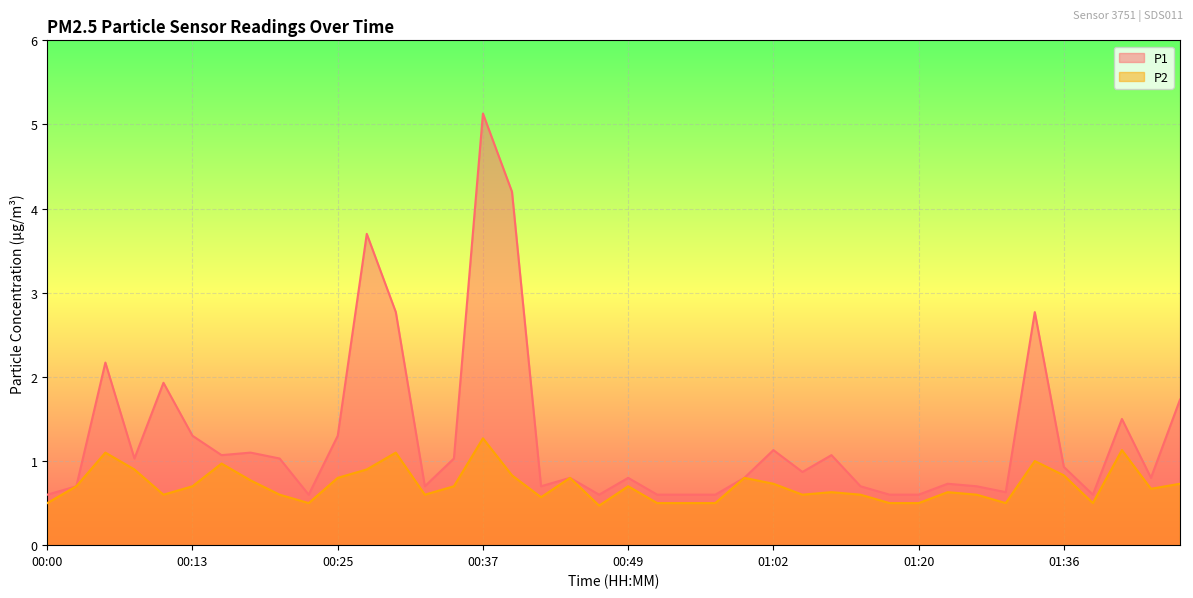

Reading right to left, list all the values displayed in this chart.

P1: 1.7	0.8	1.5	0.6	0.9	2.8	0.6	0.7	0.7	0.6	0.6	0.7	1.1	0.9	1.1	0.8	0.6	0.6	0.6	0.8	0.6	0.8	0.7	4.2	5.1	1.0	0.7	2.8	3.7	1.3	0.6	1.0	1.1	1.1	1.3	1.9	1.0	2.2	0.7	0.6
P2: 0.7	0.7	1.1	0.5	0.8	1.0	0.5	0.6	0.6	0.5	0.5	0.6	0.6	0.6	0.7	0.8	0.5	0.5	0.5	0.7	0.5	0.8	0.6	0.8	1.3	0.7	0.6	1.1	0.9	0.8	0.5	0.6	0.8	1.0	0.7	0.6	0.9	1.1	0.7	0.5